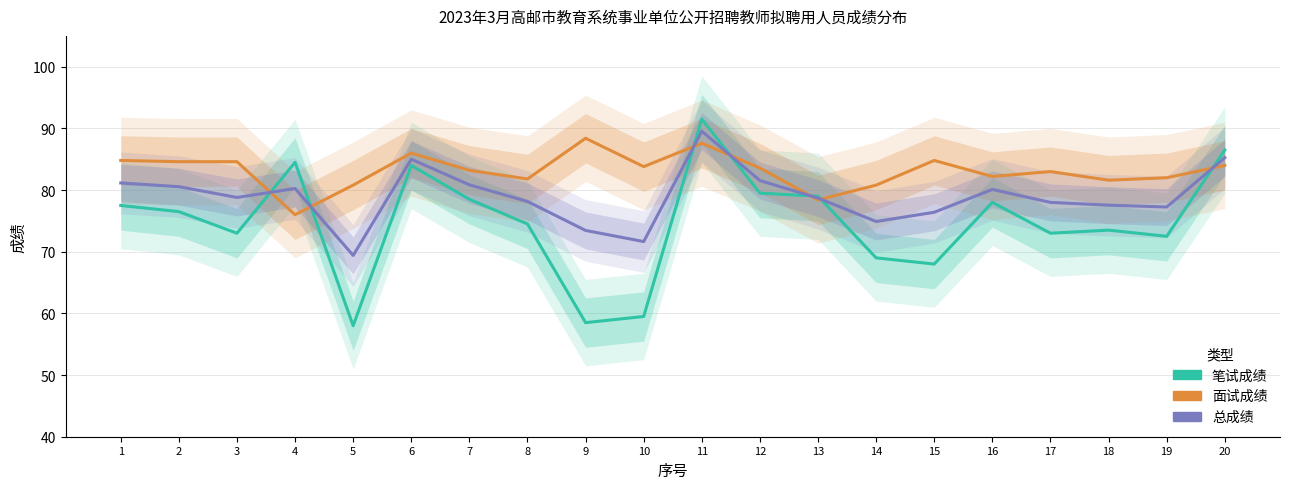

How many interior local peaks does the 笔试成绩 series have?

5